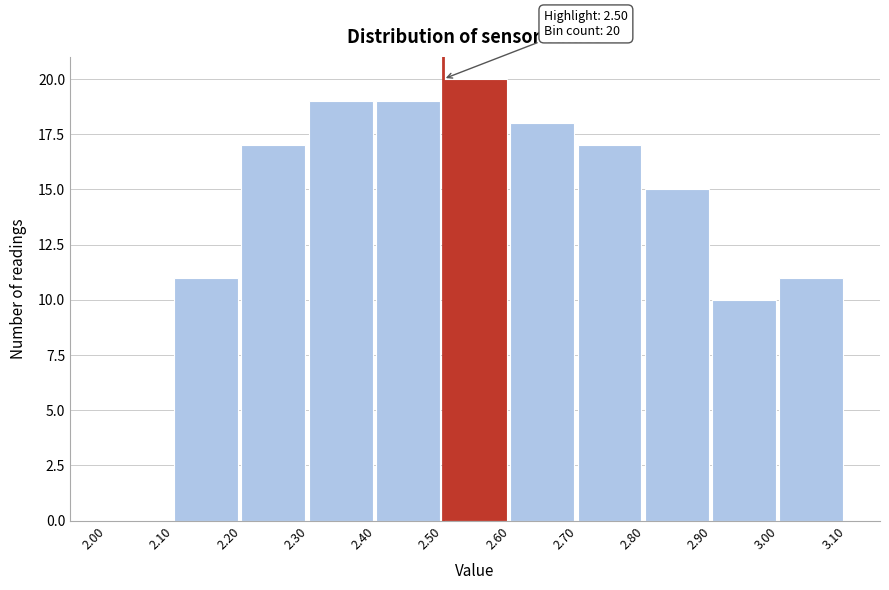

Which range on the x-axis has the tallest bar?

2.50 to 2.60